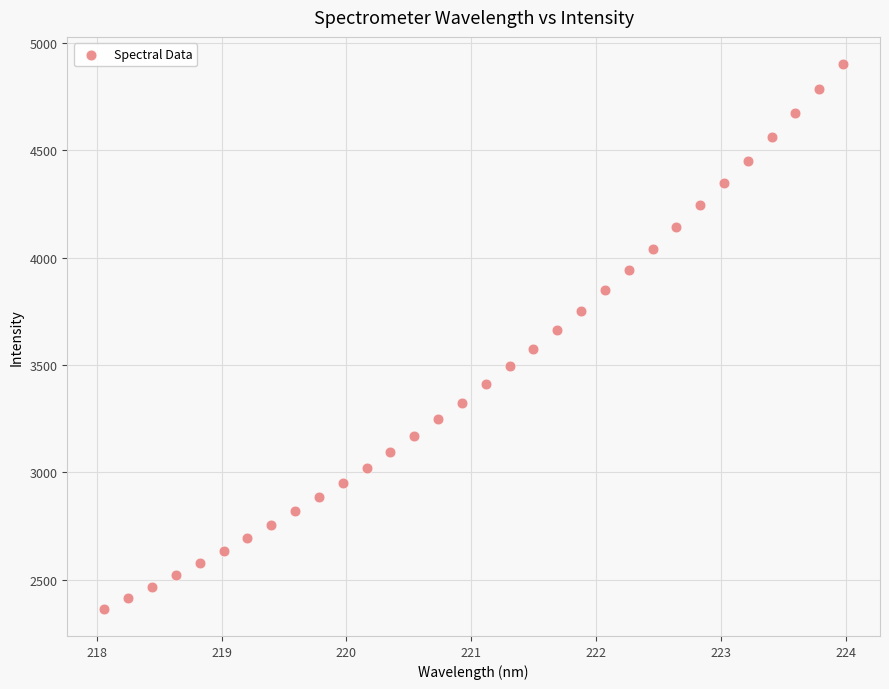

What is the range of Y values (max minus min)?

2536.4